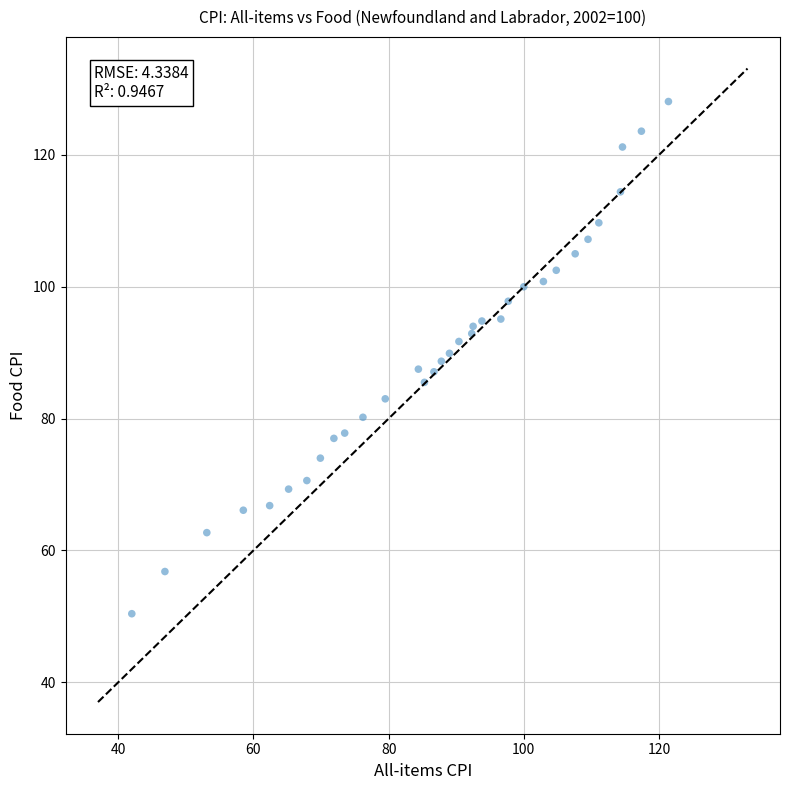

What is the range of Y values (max minus min)?

77.7